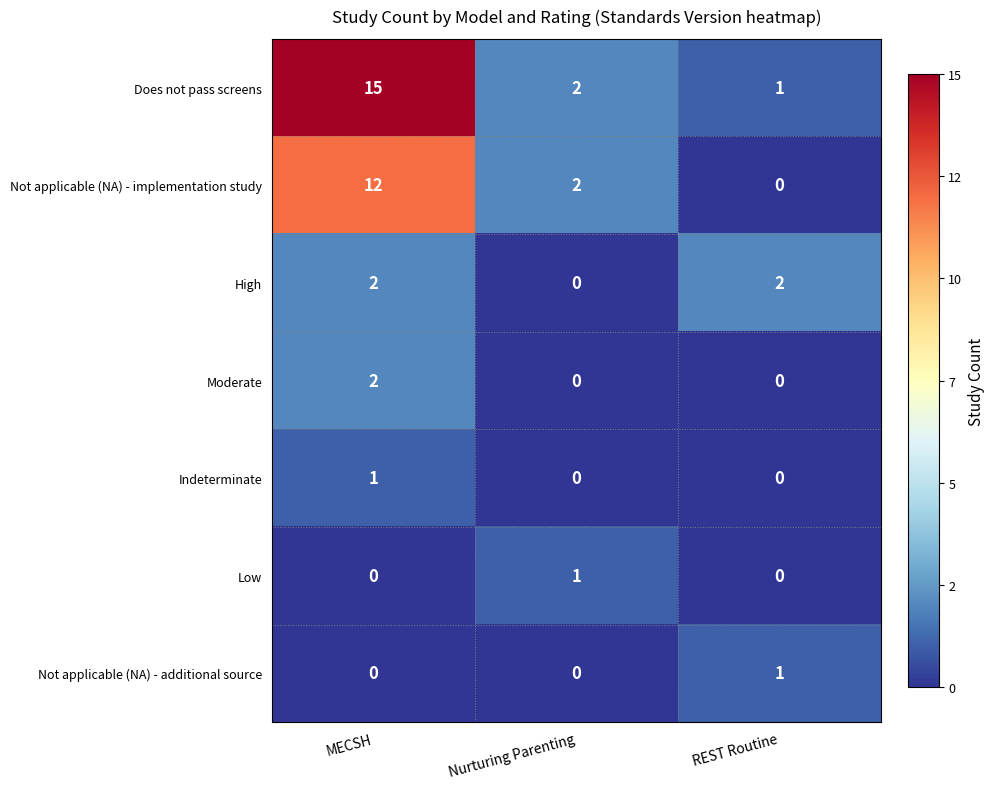

How many High values are between 0 and 2?

3